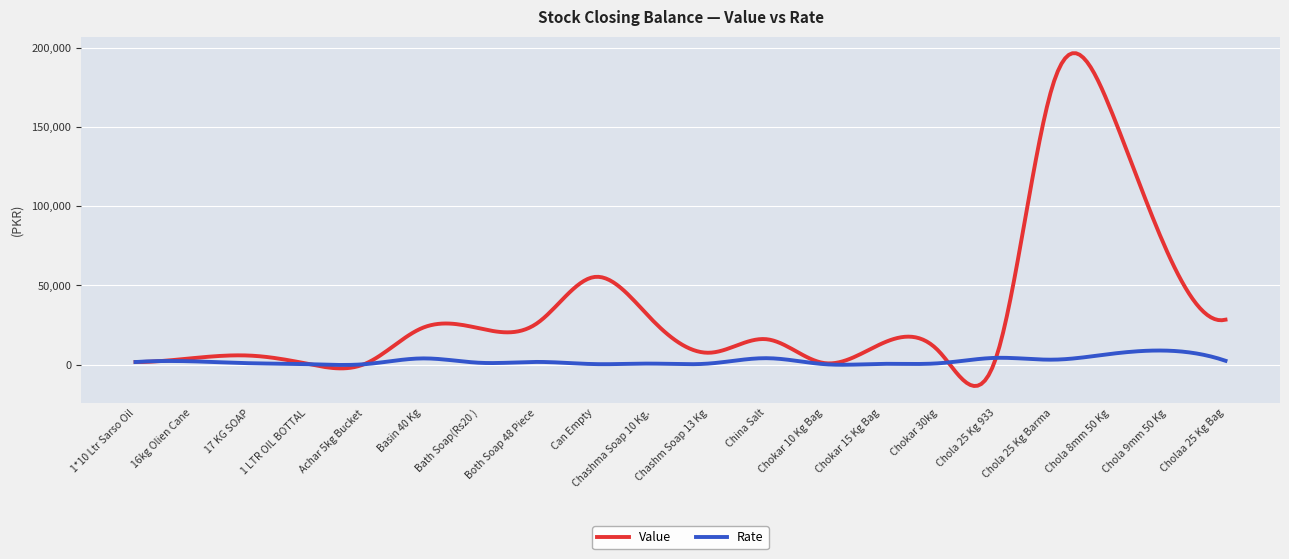

What is the difference between the maximum and minimum values in the Value series?

210117.8